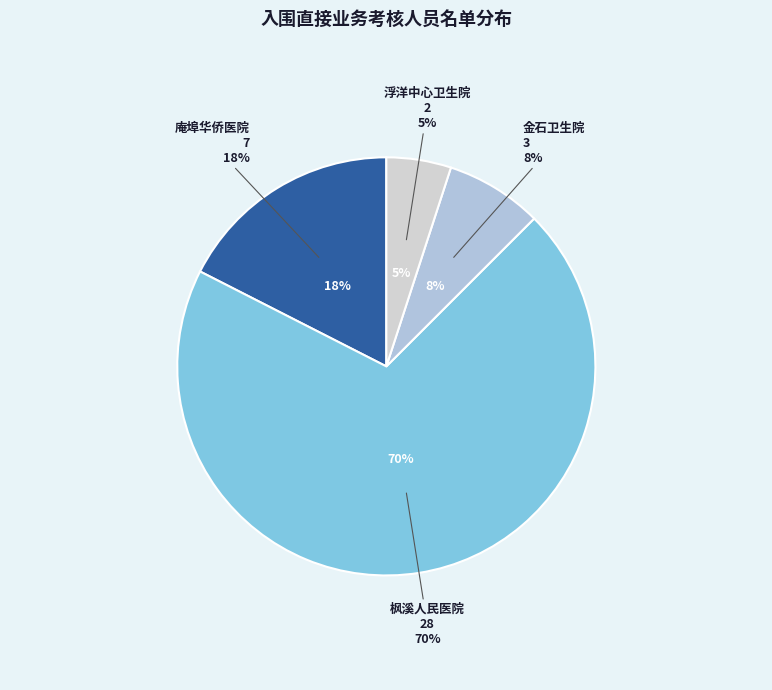

Which category accounts for the majority?

潮州市潮安区枫溪人民医院